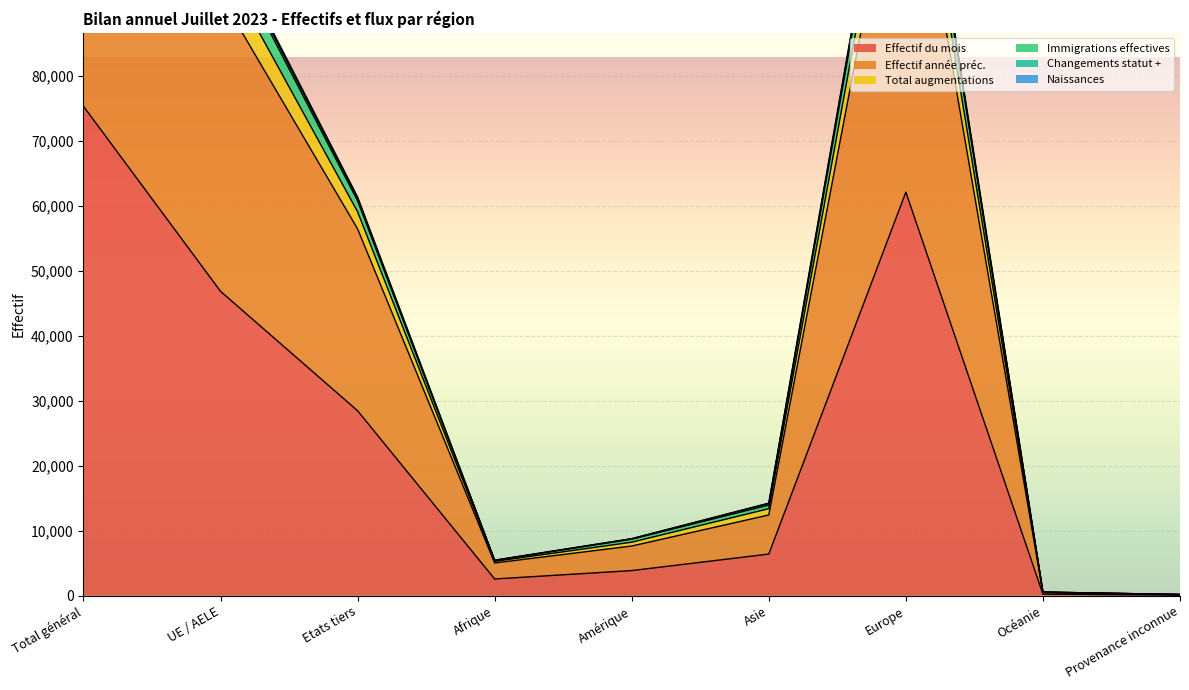

What is the maximum value for Effectif du mois?

75327